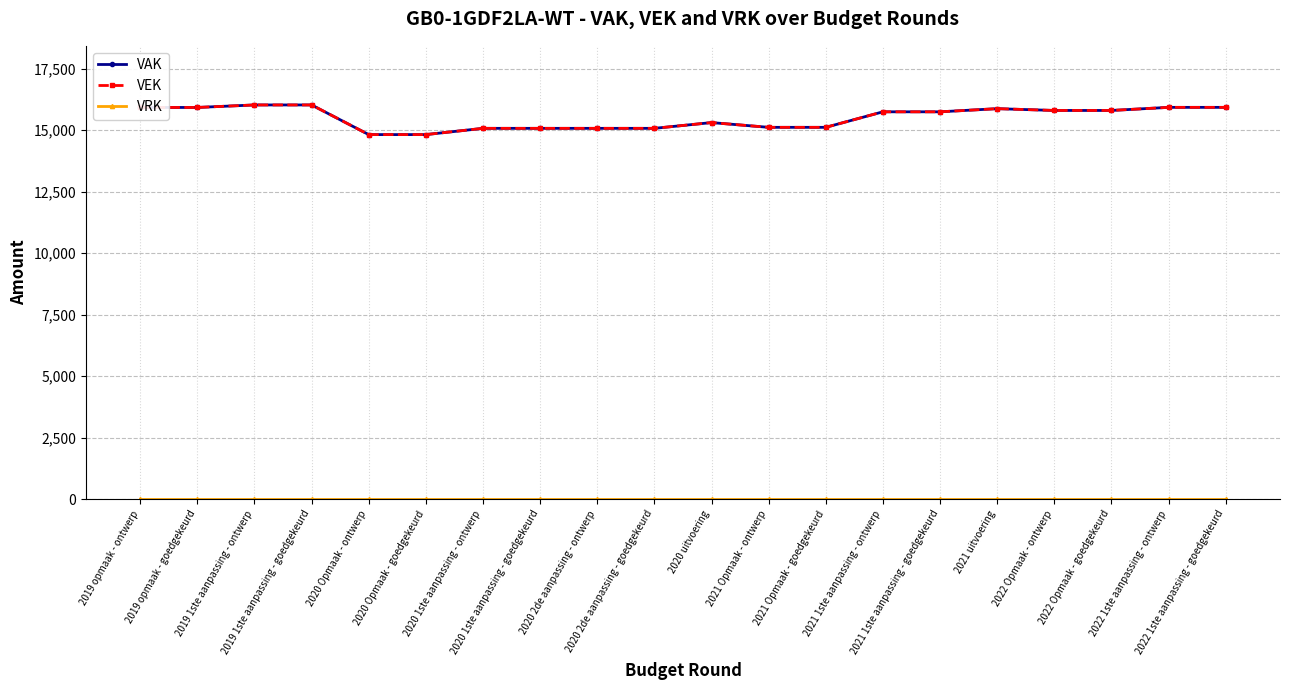

Is this an area chart (filled region under the line)?

No